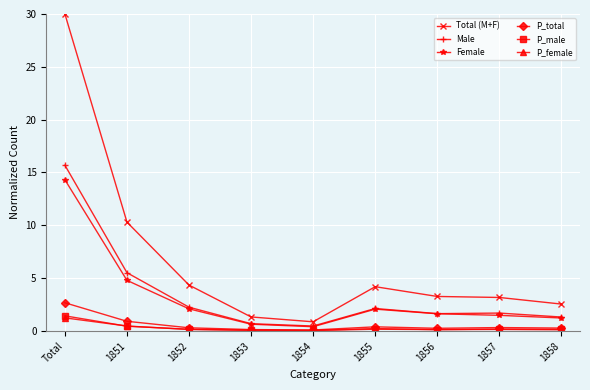

True or false: Male and Total (M+F) intersect in this chart.

False